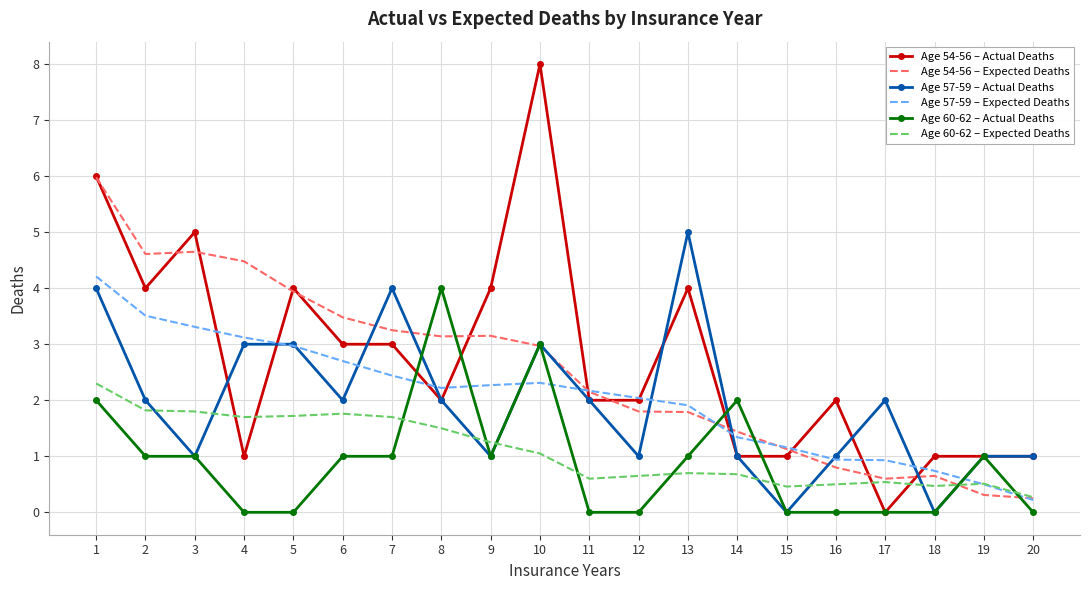

The value of Age 60-62 – Actual Deaths at 19 is 0.6. True or false?

False